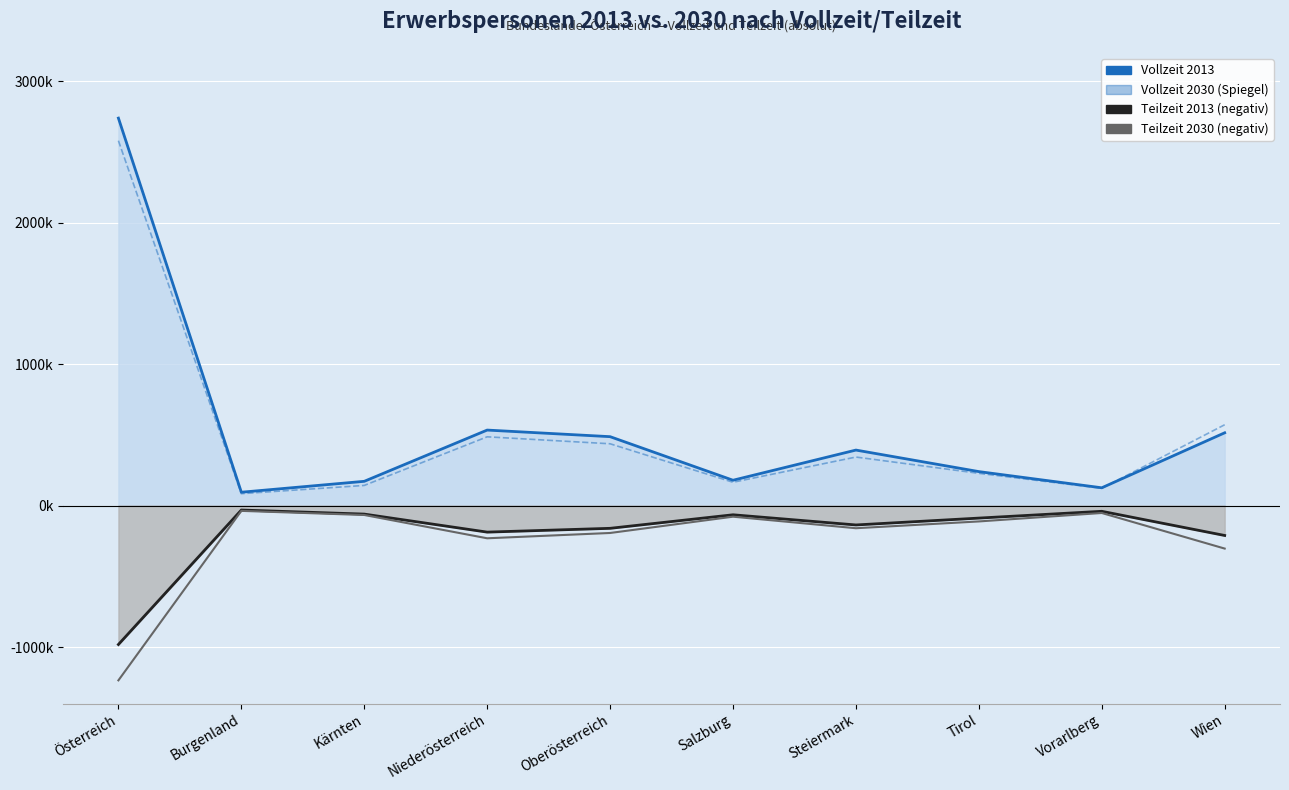

Reading left to right, extract all data points from this chart.

Vollzeit 2013: Österreich=2739682.2	Burgenland=94450.0	Kärnten=171573.7	Niederösterreich=533907.5	Oberösterreich=487275.0	Salzburg=179204.9	Steiermark=392508.7	Tirol=240296.5	Vorarlberg=125802.2	Wien=514663.7
Vollzeit 2030 (Spiegel): Österreich=2579997.2	Burgenland=84177.9	Kärnten=142489.3	Niederösterreich=486292.7	Oberösterreich=437000.5	Salzburg=164954.0	Steiermark=343183.1	Tirol=228046.9	Vorarlberg=122281.9	Wien=571571.1
Teilzeit 2013 (negativ): Österreich=-982180.4	Burgenland=-31501.6	Kärnten=-60155.5	Niederösterreich=-187582.3	Oberösterreich=-160771.5	Salzburg=-65037.1	Steiermark=-137007.8	Tirol=-88435.7	Vorarlberg=-40368.6	Wien=-211320.2
Teilzeit 2030 (negativ): Österreich=-1235702.1	Burgenland=-37401.5	Kärnten=-66444.2	Niederösterreich=-231193.7	Oberösterreich=-193685.6	Salzburg=-78527.1	Steiermark=-160065.1	Tirol=-112101.5	Vorarlberg=-52336.9	Wien=-303946.5